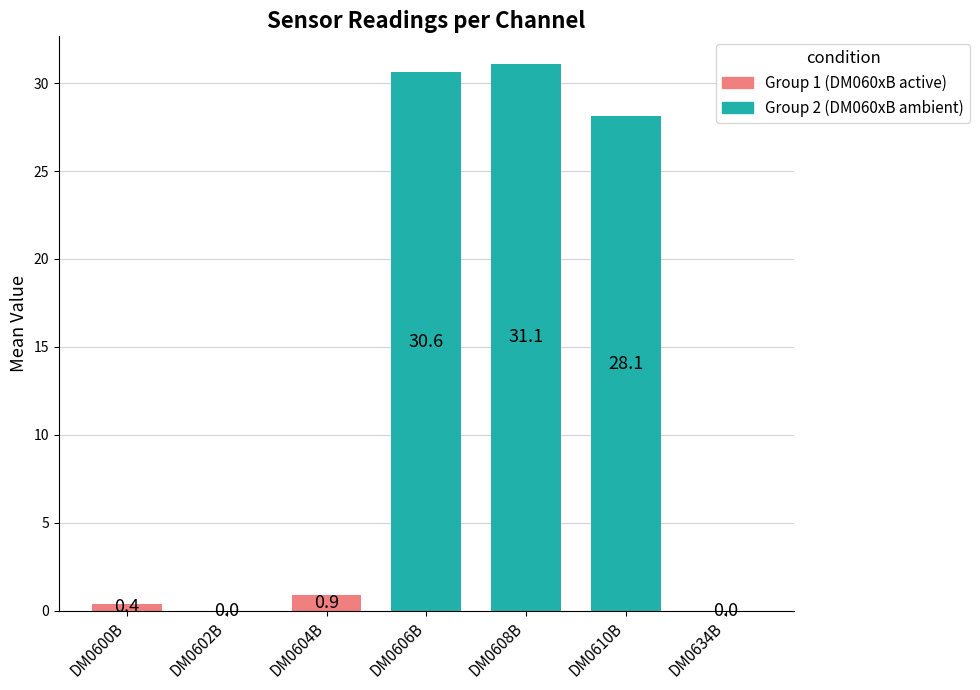

Between DM0606B and DM0600B, which is larger?

DM0606B